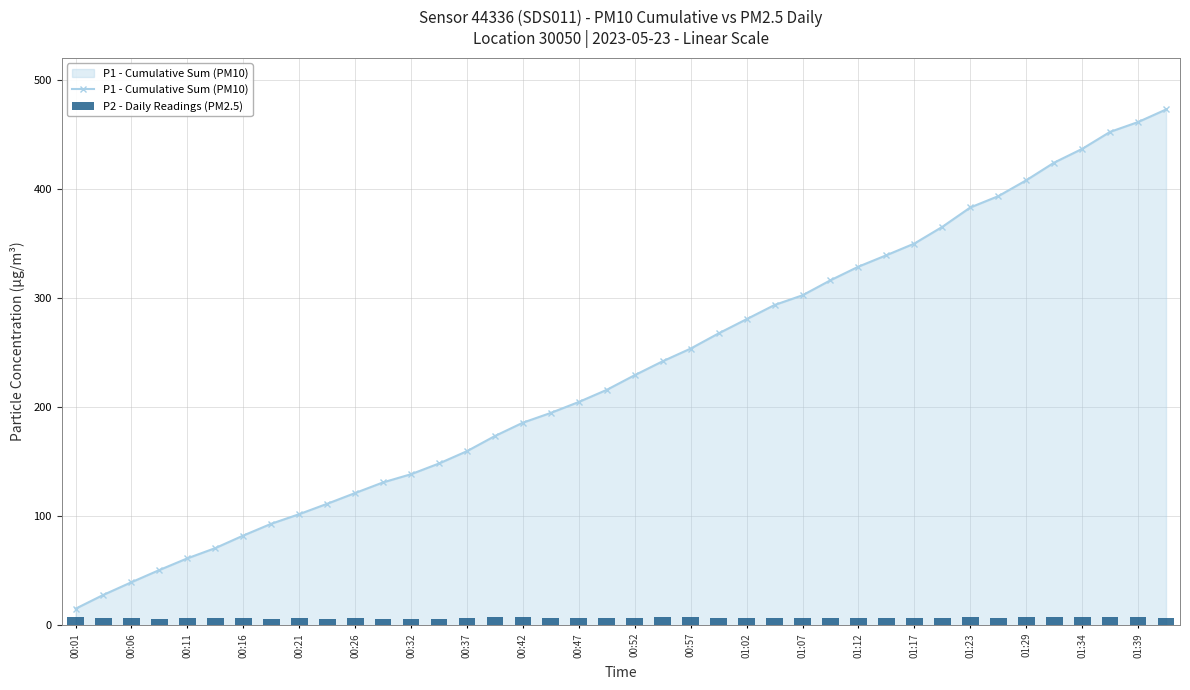

What is the difference between the second highest and second lowest values in the P1 - Cumulative Sum (PM10) series?

433.4